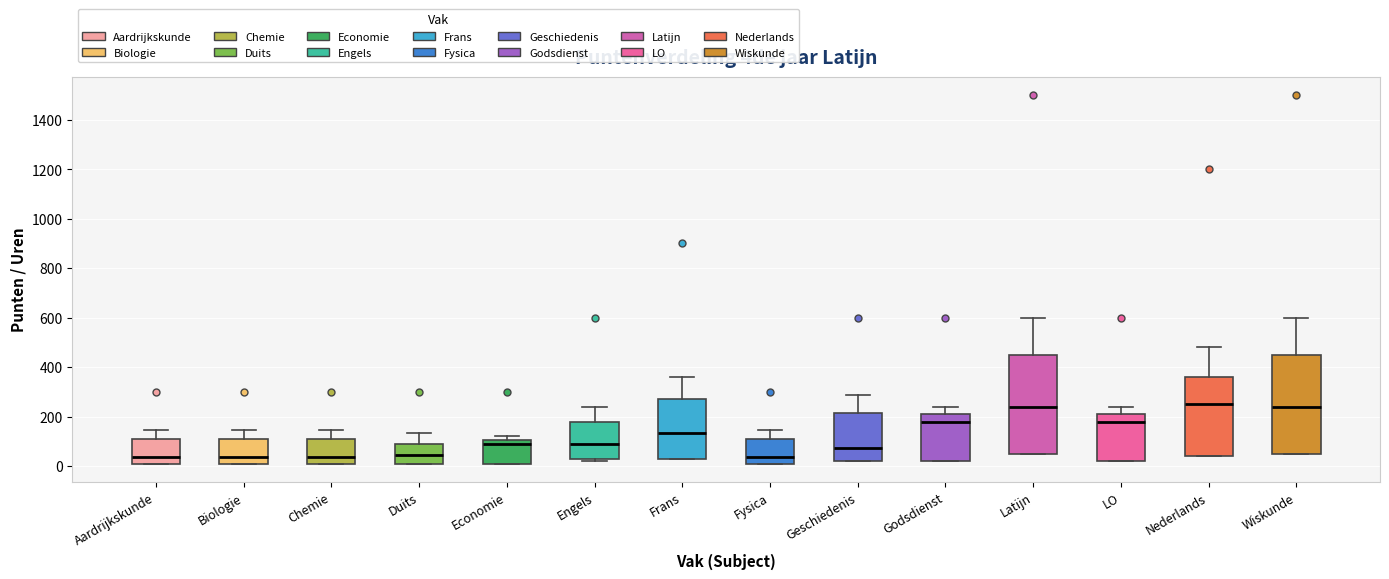

Reading left to right, read every box against the y-axis: the position of its median line, the range the box covers, and the ends of its whiskers. The values are not printed on the chart, so give them approximately, as read against the axis.

Aardrijkskunde: median 40, box 20 to 100, whiskers 20 to 140
Biologie: median 40, box 20 to 100, whiskers 20 to 140
Chemie: median 40, box 20 to 100, whiskers 20 to 140
Duits: median 40, box 20 to 100, whiskers 20 to 140
Economie: median 100 (just below the box's upper edge), box 20 to 100, whiskers 20 to 120
Engels: median 100, box 40 to 180, whiskers 20 to 240
Frans: median 140, box 40 to 280, whiskers 40 to 360
Fysica: median 40, box 20 to 100, whiskers 20 to 140
Geschiedenis: median 80, box 20 to 220, whiskers 20 to 280
Godsdienst: median 180, box 20 to 220, whiskers 20 to 240
Latijn: median 240, box 60 to 460, whiskers 60 to 600
LO: median 180, box 20 to 220, whiskers 20 to 240
Nederlands: median 260, box 40 to 360, whiskers 40 to 480
Wiskunde: median 240, box 60 to 460, whiskers 60 to 600